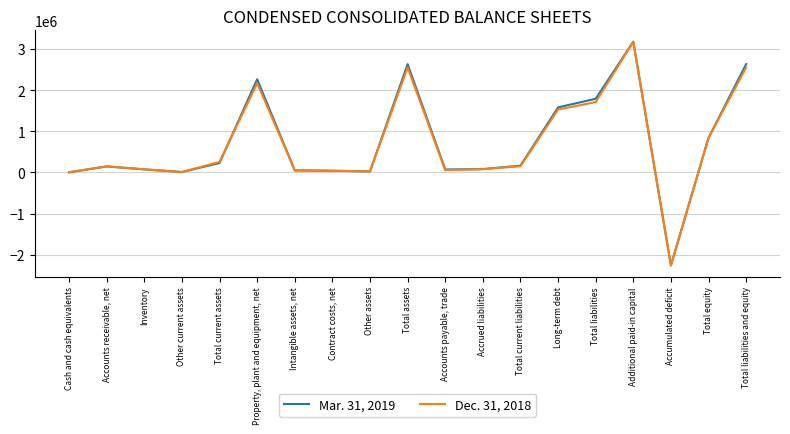

What is the difference between the highest and lowest values at Property, plant and equipment, net?

94845